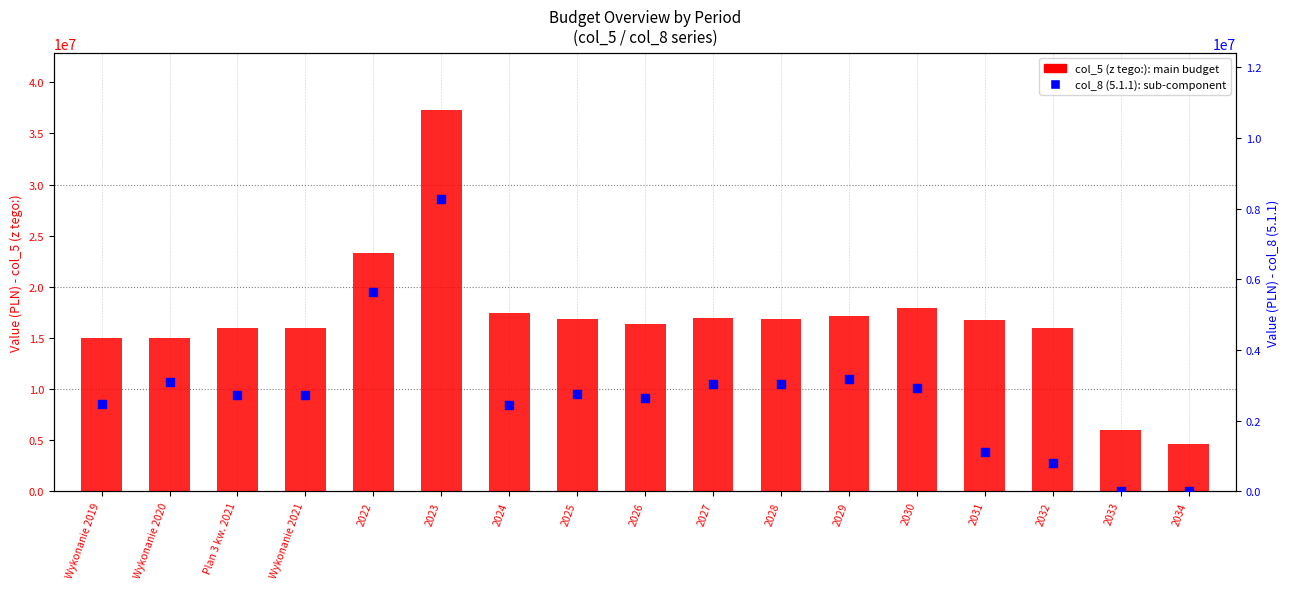

At which category is the sum across all series the highest?

2023